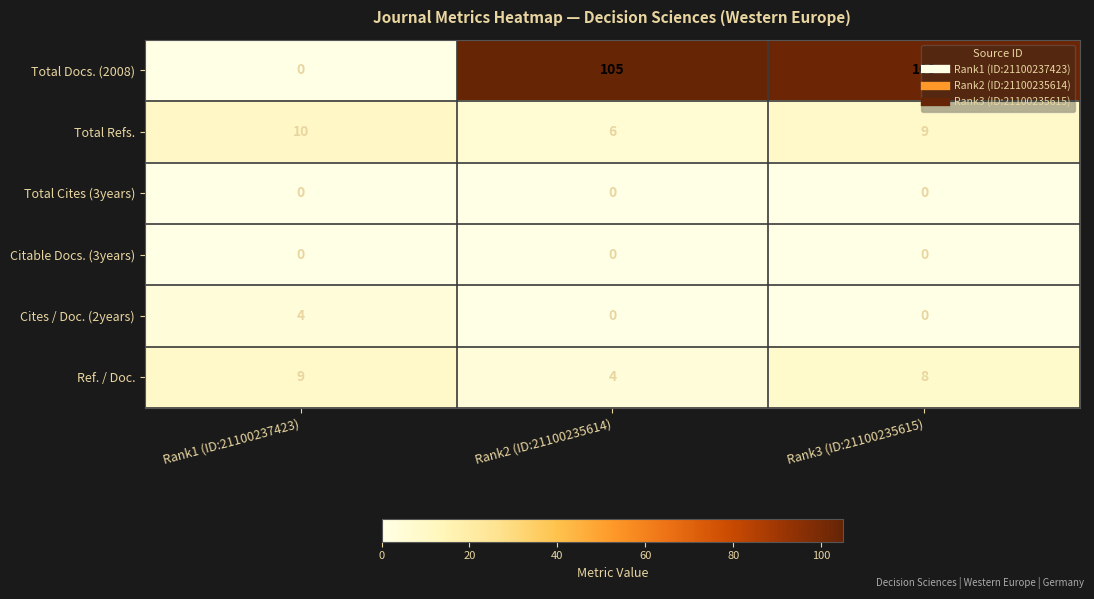

The value of Total Docs. (2008) at Rank2 (ID:21100235614) is 105. True or false?

True